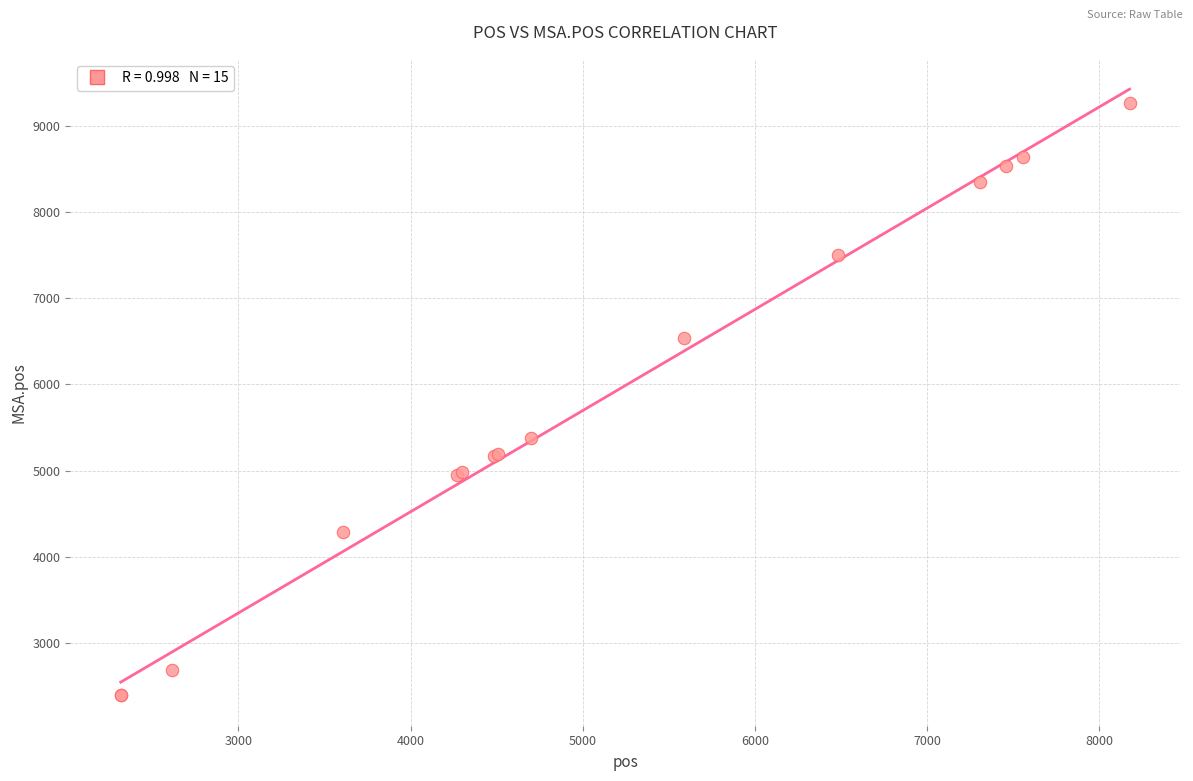

What Y value in the scatter plot is closest to 5827?

5384